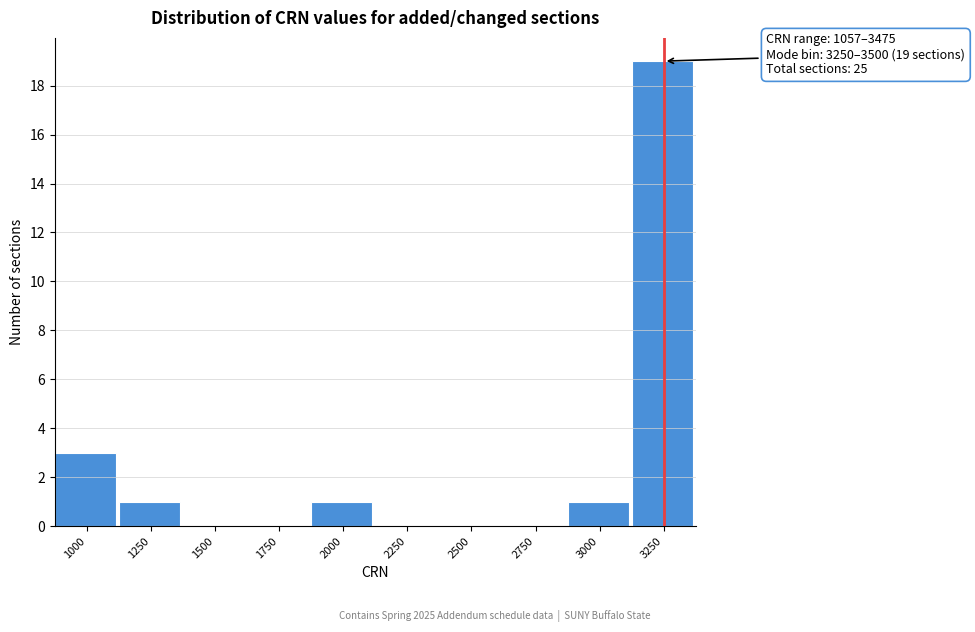

Reading left to right, extract all data points from this chart.

1000=3	1250=1	1500=0	1750=0	2000=1	2250=0	2500=0	2750=0	3000=1	3250=19